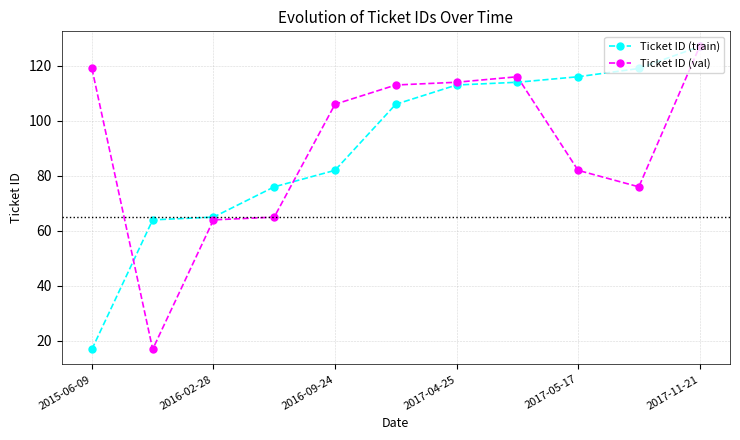

What is the minimum value shown in the chart?

17